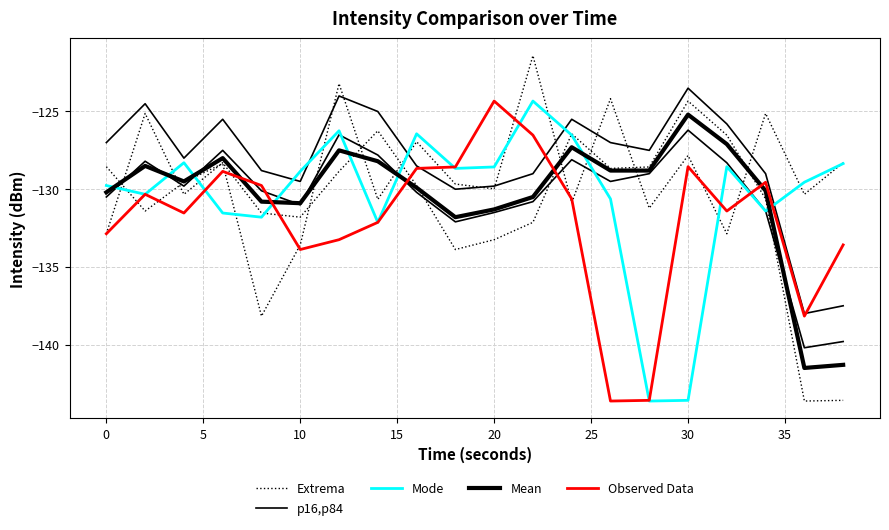

Does the chart have visible grid lines?

Yes